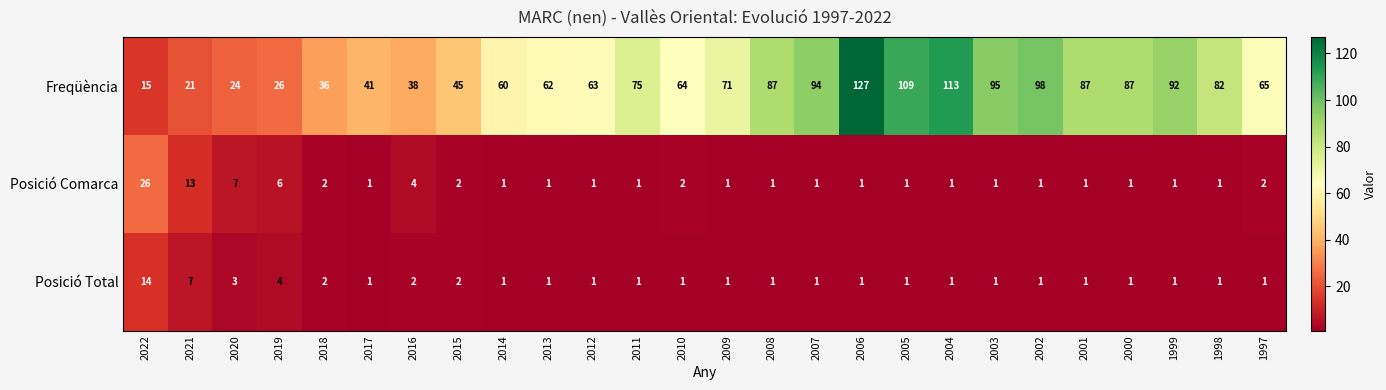

What is the total value across all series at 1999?

94